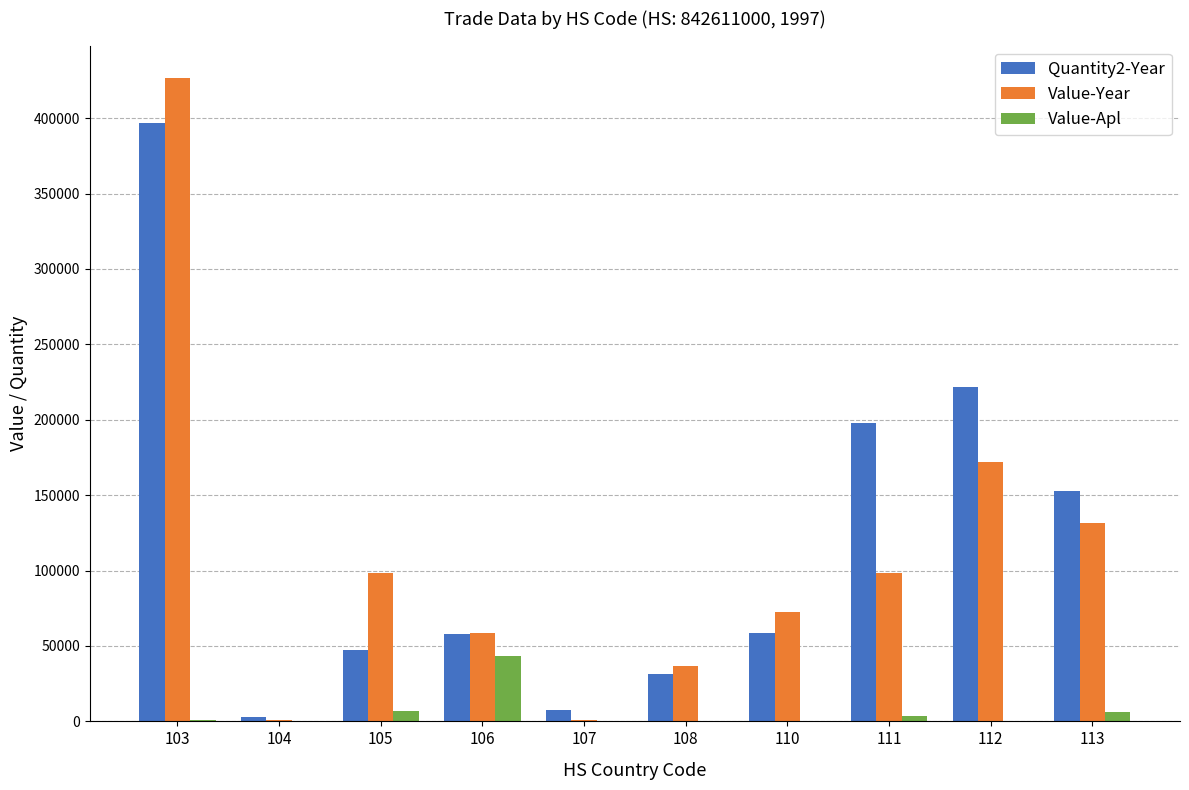

What is the highest value of the Value-Apl series?

43669